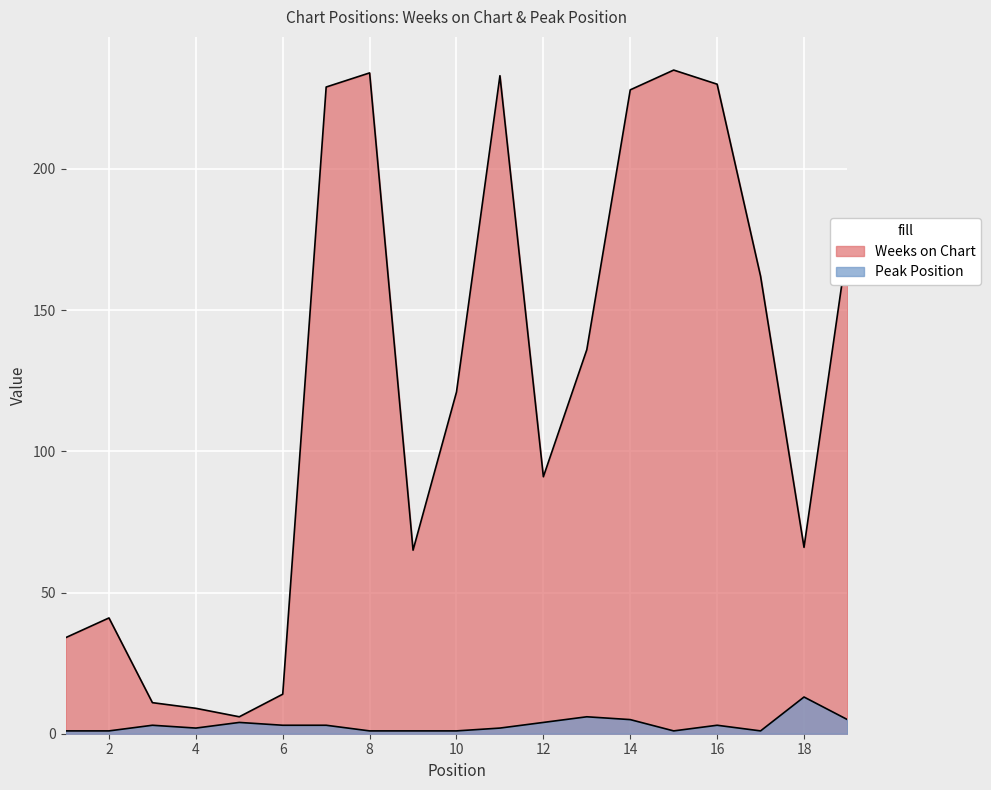

What is the total value across all series at 10?

122